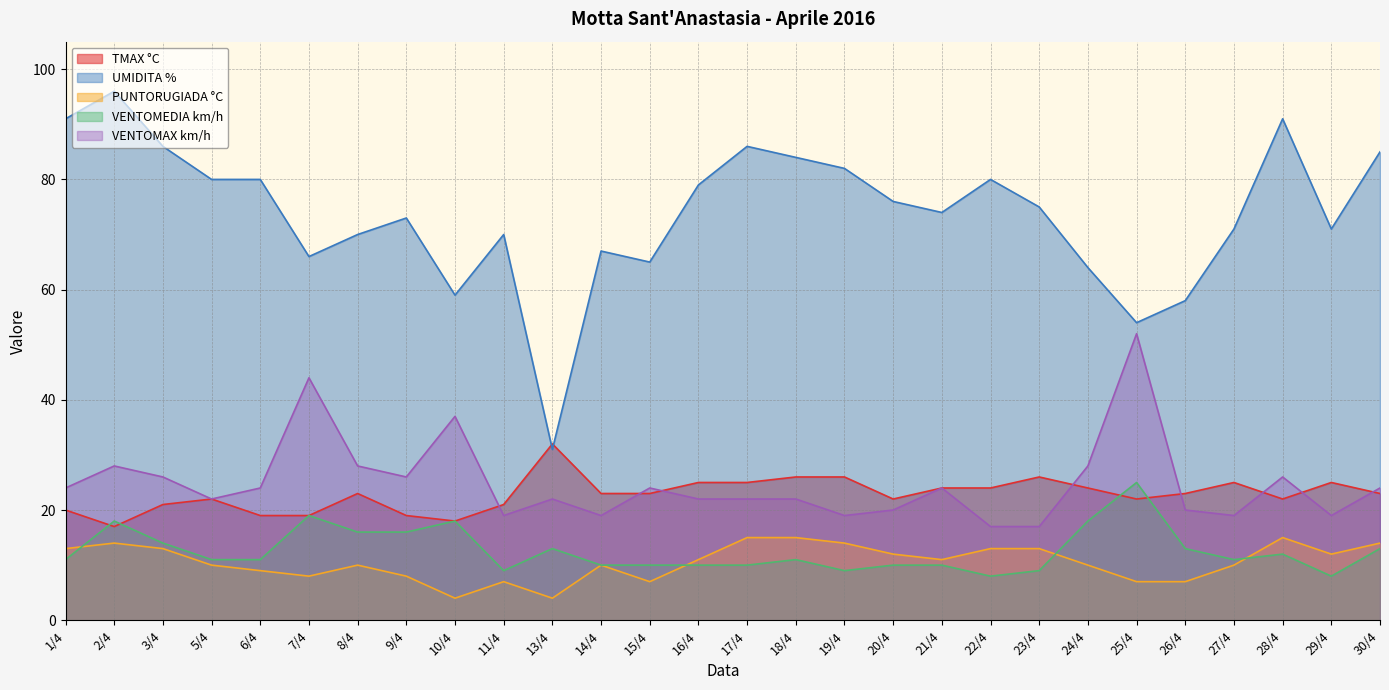

The value of PUNTORUGIADA °C at 17/4 is 5. True or false?

False